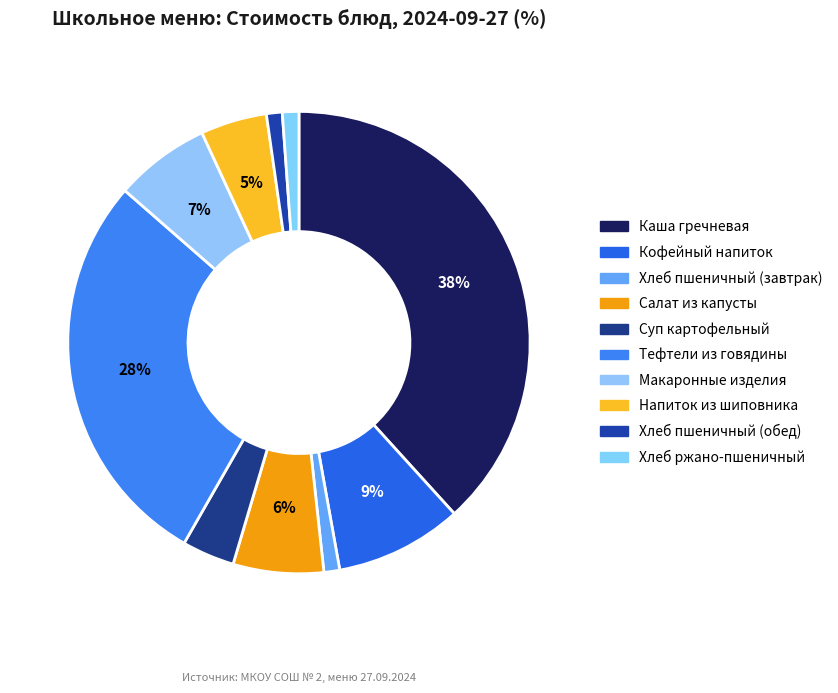

What is the largest slice in the pie chart?

Каша гречневая